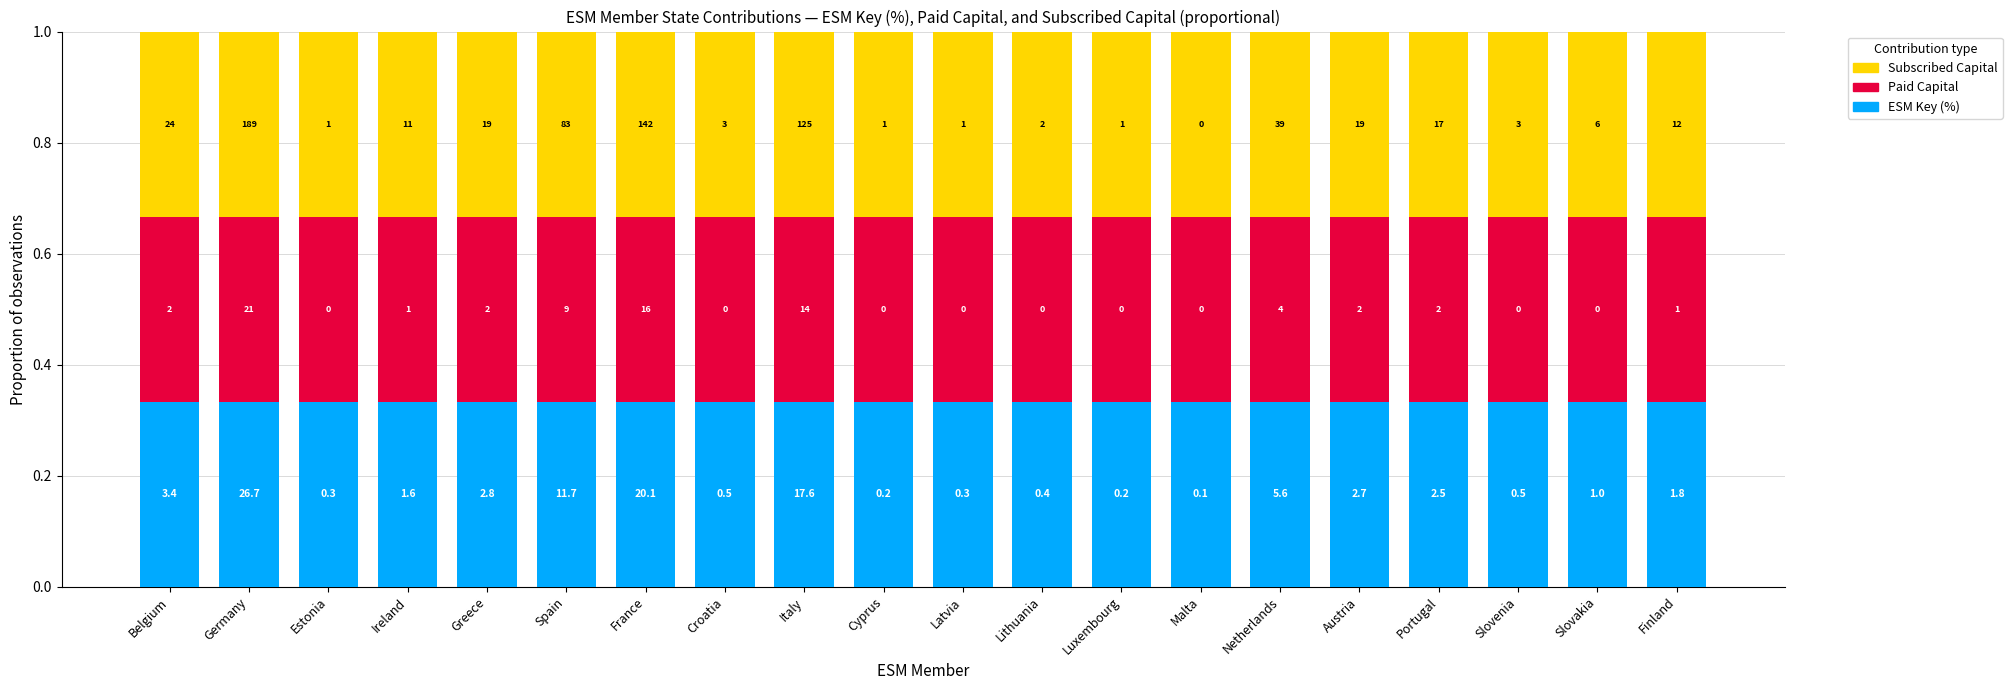

Does the chart contain any negative values?

No